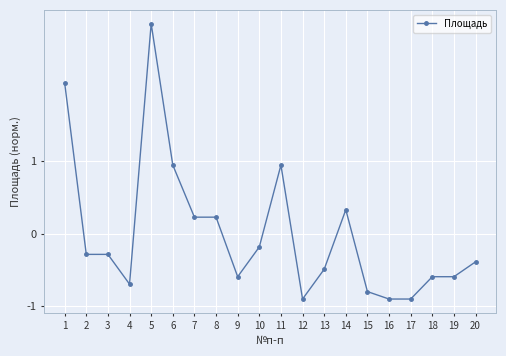

What is the maximum value shown in the chart?

2.9